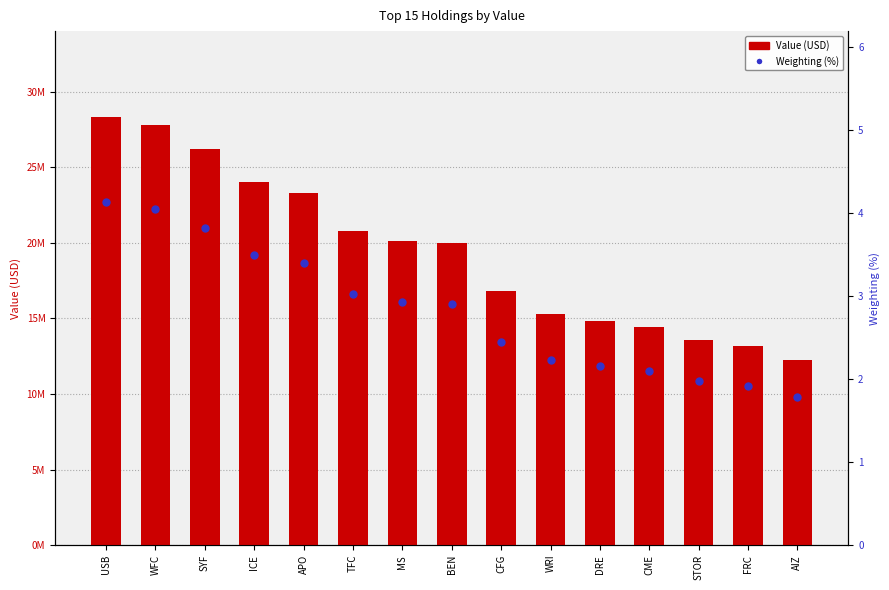

Which series reaches the maximum Y coordinate?

Value (USD)